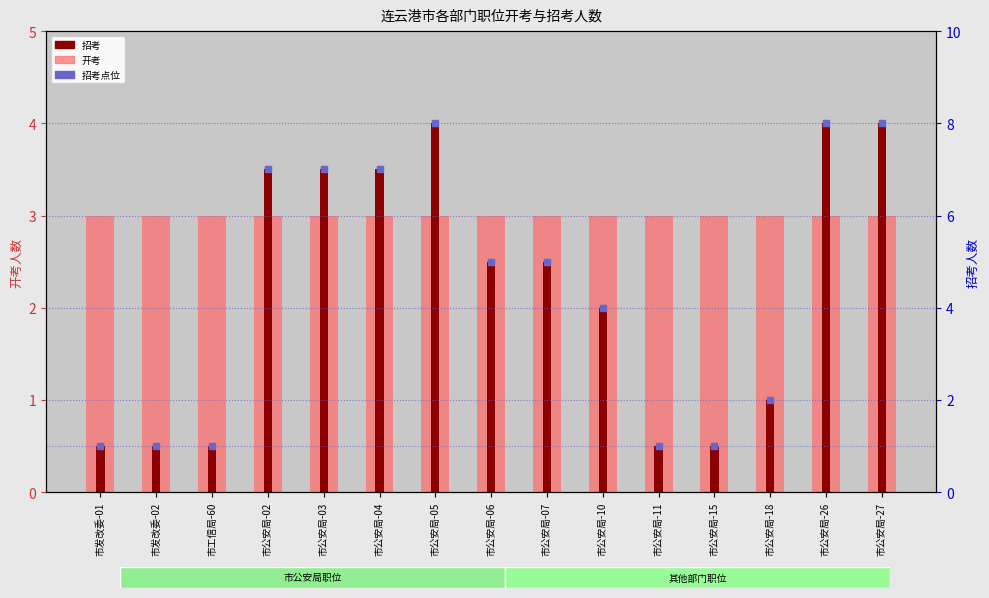

Which series has the largest Y range (max minus min)?

招考